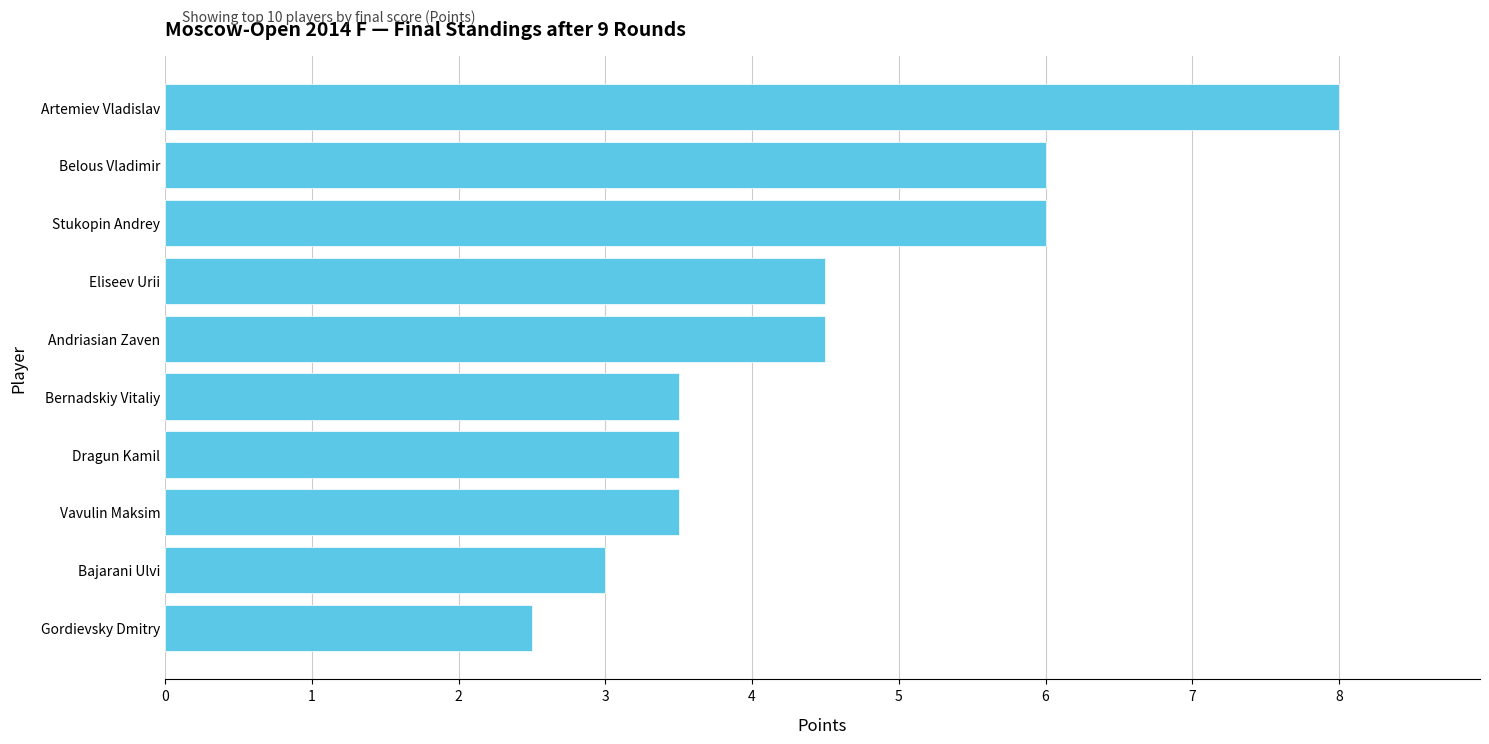

Does the chart contain any negative values?

No